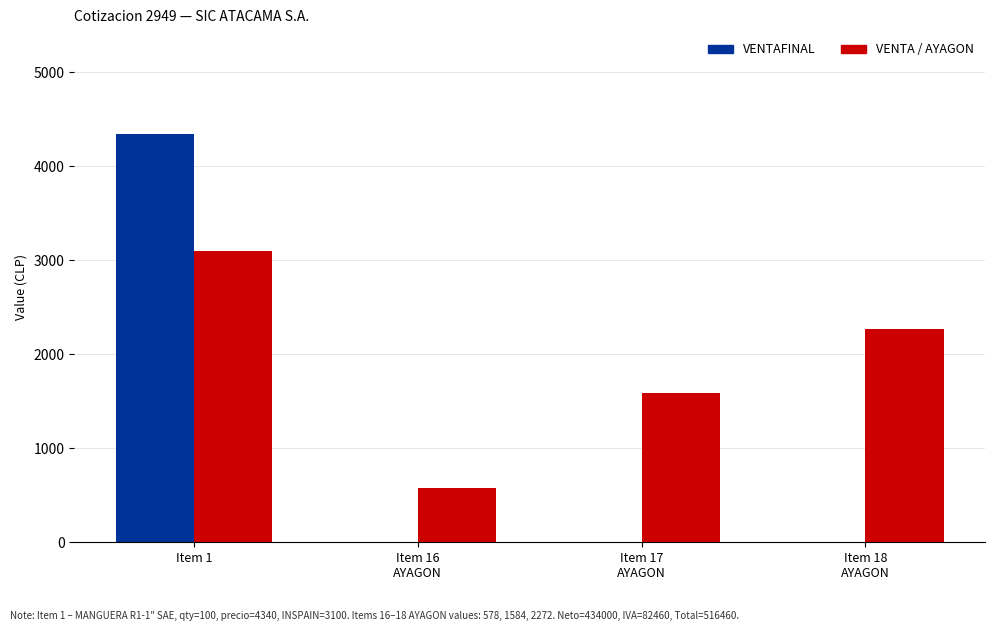

Which series has the largest total across all categories?

VENTA / AYAGON